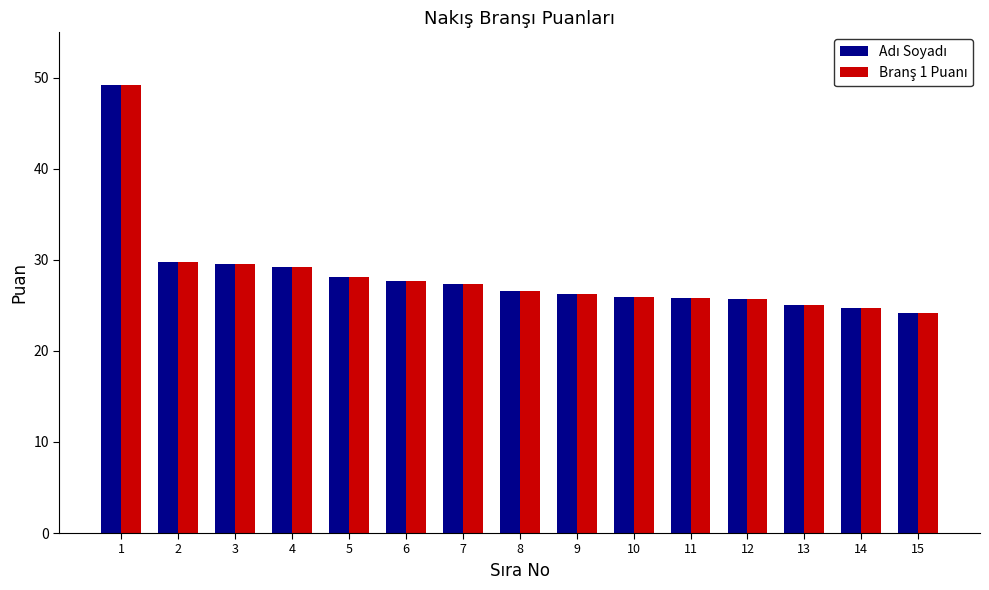

What is the total value across all series at 15?

48.4